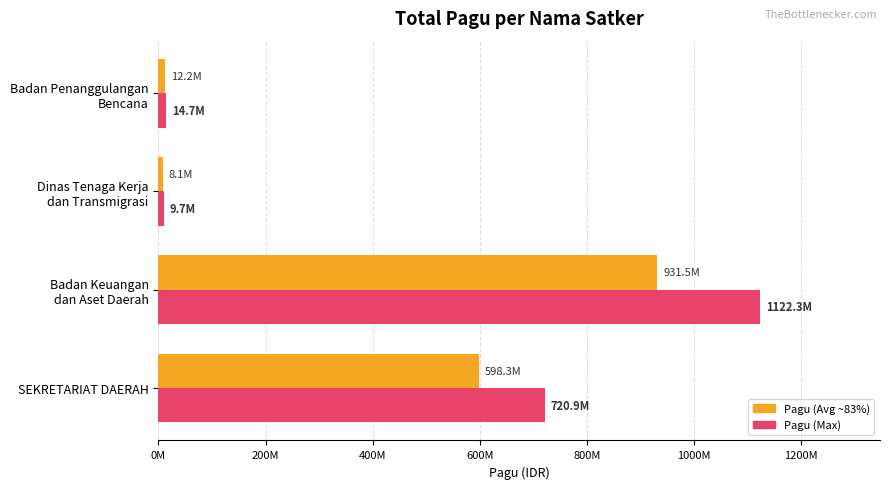

What are all the series names shown in the legend?

Pagu (Avg ~83%), Pagu (Max)